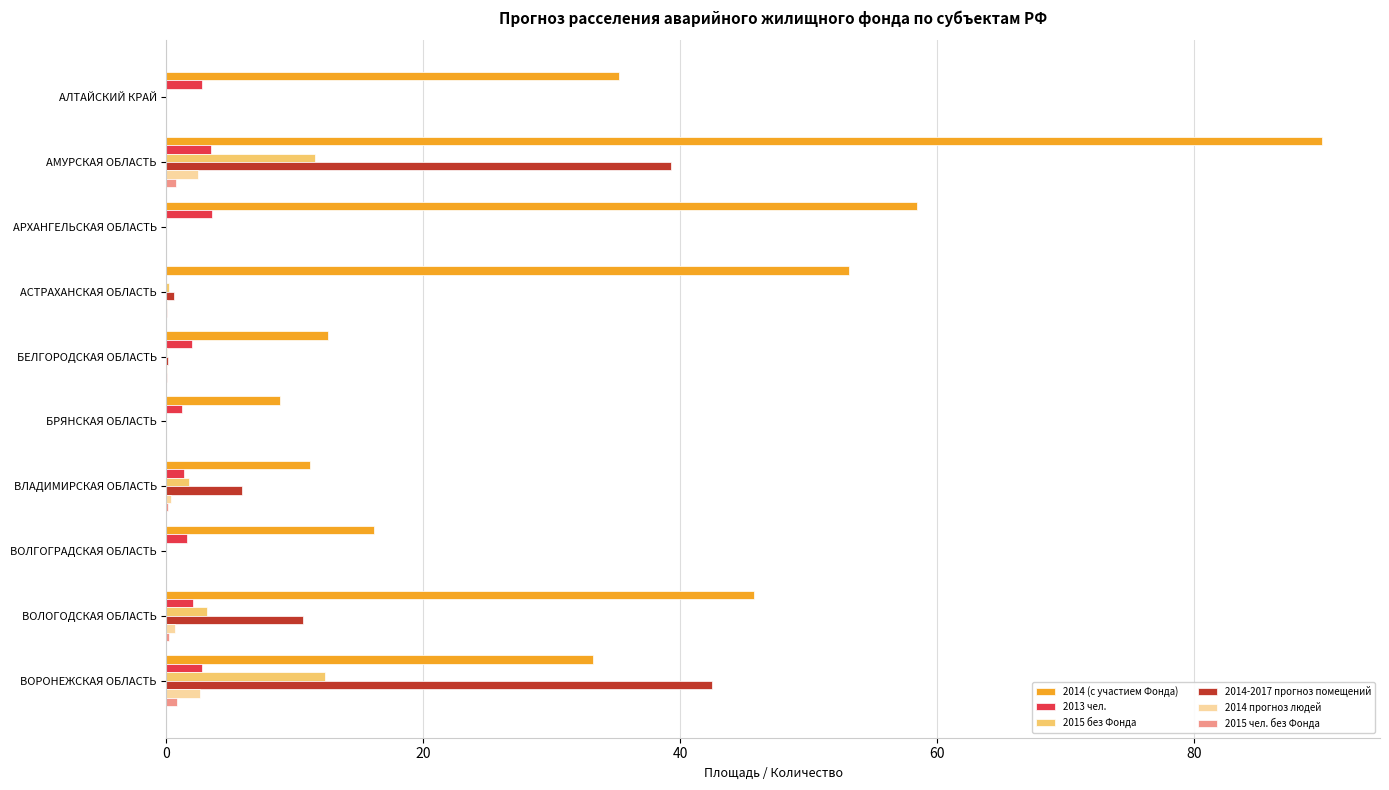

What value does the 2014 (с участием Фонда) series have at АЛТАЙСКИЙ КРАЙ?

35.2